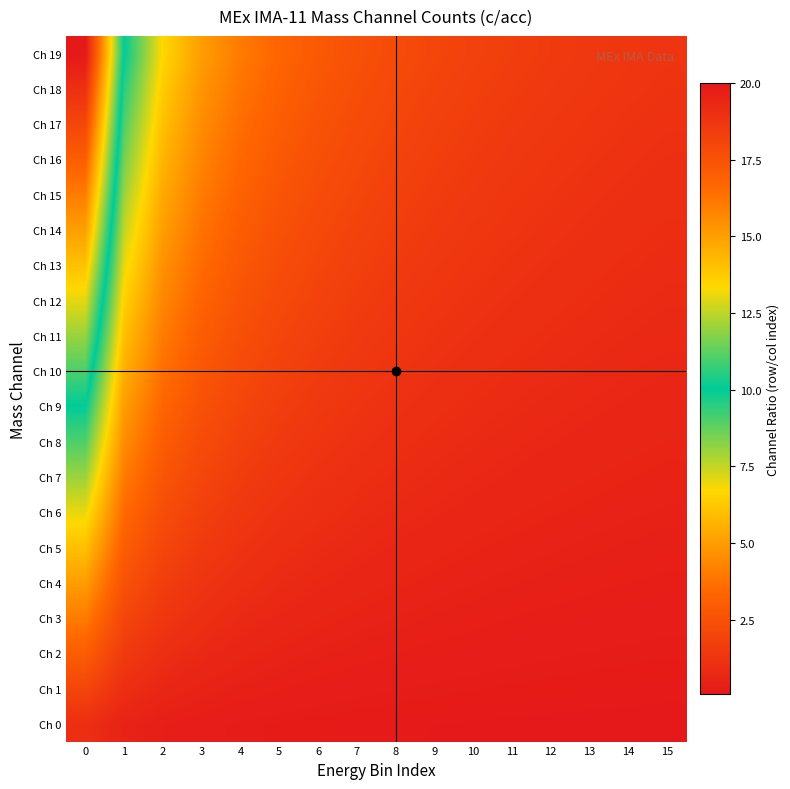

Reading left to right, list all the values displayed in this chart.

Ch 0: 0=1.0	1=0.5	2=0.3	3=0.2	4=0.2	5=0.2	6=0.1	7=0.1	8=0.1	9=0.1	10=0.1	11=0.1	12=0.1	13=0.1	14=0.1	15=0.1
Ch 1: 0=2.0	1=1.0	2=0.7	3=0.5	4=0.4	5=0.3	6=0.3	7=0.2	8=0.2	9=0.2	10=0.2	11=0.2	12=0.2	13=0.1	14=0.1	15=0.1
Ch 2: 0=3.0	1=1.5	2=1.0	3=0.8	4=0.6	5=0.5	6=0.4	7=0.4	8=0.3	9=0.3	10=0.3	11=0.2	12=0.2	13=0.2	14=0.2	15=0.2
Ch 3: 0=4.0	1=2.0	2=1.3	3=1.0	4=0.8	5=0.7	6=0.6	7=0.5	8=0.4	9=0.4	10=0.4	11=0.3	12=0.3	13=0.3	14=0.3	15=0.2
Ch 4: 0=5.0	1=2.5	2=1.7	3=1.2	4=1.0	5=0.8	6=0.7	7=0.6	8=0.6	9=0.5	10=0.5	11=0.4	12=0.4	13=0.4	14=0.3	15=0.3
Ch 5: 0=6.0	1=3.0	2=2.0	3=1.5	4=1.2	5=1.0	6=0.9	7=0.8	8=0.7	9=0.6	10=0.5	11=0.5	12=0.5	13=0.4	14=0.4	15=0.4
Ch 6: 0=7.0	1=3.5	2=2.3	3=1.8	4=1.4	5=1.2	6=1.0	7=0.9	8=0.8	9=0.7	10=0.6	11=0.6	12=0.5	13=0.5	14=0.5	15=0.4
Ch 7: 0=8.0	1=4.0	2=2.7	3=2.0	4=1.6	5=1.3	6=1.1	7=1.0	8=0.9	9=0.8	10=0.7	11=0.7	12=0.6	13=0.6	14=0.5	15=0.5
Ch 8: 0=9.0	1=4.5	2=3.0	3=2.2	4=1.8	5=1.5	6=1.3	7=1.1	8=1.0	9=0.9	10=0.8	11=0.8	12=0.7	13=0.6	14=0.6	15=0.6
Ch 9: 0=10.0	1=5.0	2=3.3	3=2.5	4=2.0	5=1.7	6=1.4	7=1.2	8=1.1	9=1.0	10=0.9	11=0.8	12=0.8	13=0.7	14=0.7	15=0.6
Ch 10: 0=11.0	1=5.5	2=3.7	3=2.8	4=2.2	5=1.8	6=1.6	7=1.4	8=1.2	9=1.1	10=1.0	11=0.9	12=0.8	13=0.8	14=0.7	15=0.7
Ch 11: 0=12.0	1=6.0	2=4.0	3=3.0	4=2.4	5=2.0	6=1.7	7=1.5	8=1.3	9=1.2	10=1.1	11=1.0	12=0.9	13=0.9	14=0.8	15=0.8
Ch 12: 0=13.0	1=6.5	2=4.3	3=3.2	4=2.6	5=2.2	6=1.9	7=1.6	8=1.4	9=1.3	10=1.2	11=1.1	12=1.0	13=0.9	14=0.9	15=0.8
Ch 13: 0=14.0	1=7.0	2=4.7	3=3.5	4=2.8	5=2.3	6=2.0	7=1.8	8=1.6	9=1.4	10=1.3	11=1.2	12=1.1	13=1.0	14=0.9	15=0.9
Ch 14: 0=15.0	1=7.5	2=5.0	3=3.8	4=3.0	5=2.5	6=2.1	7=1.9	8=1.7	9=1.5	10=1.4	11=1.2	12=1.2	13=1.1	14=1.0	15=0.9
Ch 15: 0=16.0	1=8.0	2=5.3	3=4.0	4=3.2	5=2.7	6=2.3	7=2.0	8=1.8	9=1.6	10=1.5	11=1.3	12=1.2	13=1.1	14=1.1	15=1.0
Ch 16: 0=17.0	1=8.5	2=5.7	3=4.2	4=3.4	5=2.8	6=2.4	7=2.1	8=1.9	9=1.7	10=1.5	11=1.4	12=1.3	13=1.2	14=1.1	15=1.1
Ch 17: 0=18.0	1=9.0	2=6.0	3=4.5	4=3.6	5=3.0	6=2.6	7=2.2	8=2.0	9=1.8	10=1.6	11=1.5	12=1.4	13=1.3	14=1.2	15=1.1
Ch 18: 0=19.0	1=9.5	2=6.3	3=4.8	4=3.8	5=3.2	6=2.7	7=2.4	8=2.1	9=1.9	10=1.7	11=1.6	12=1.5	13=1.4	14=1.3	15=1.2
Ch 19: 0=20.0	1=10.0	2=6.7	3=5.0	4=4.0	5=3.3	6=2.9	7=2.5	8=2.2	9=2.0	10=1.8	11=1.7	12=1.5	13=1.4	14=1.3	15=1.2